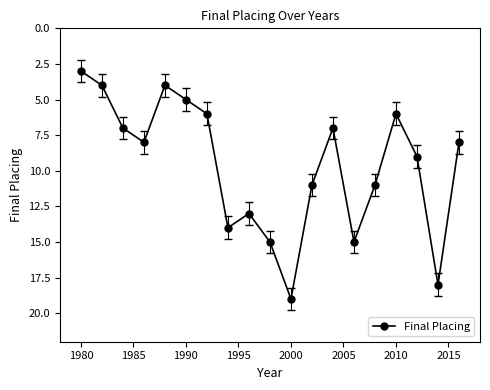

What is the difference between the second highest and minimum values?

15